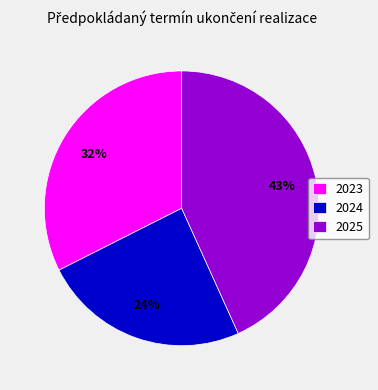

Is there a majority slice in this chart?

No